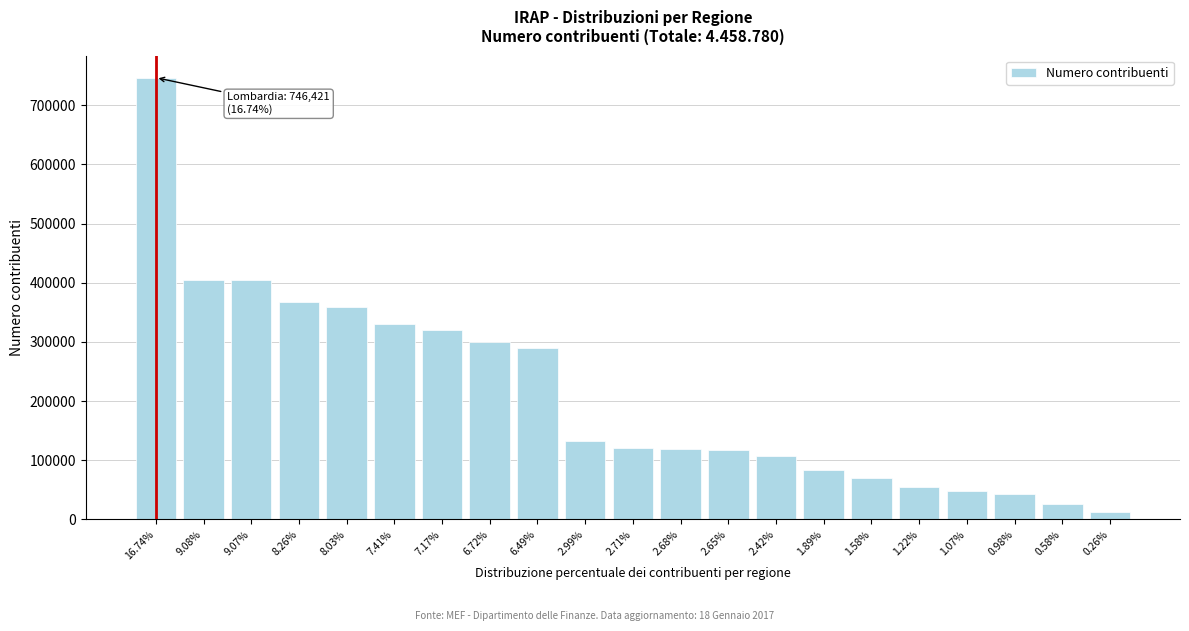

What value does the data have at 2.99%, to the nearest 10?

133140